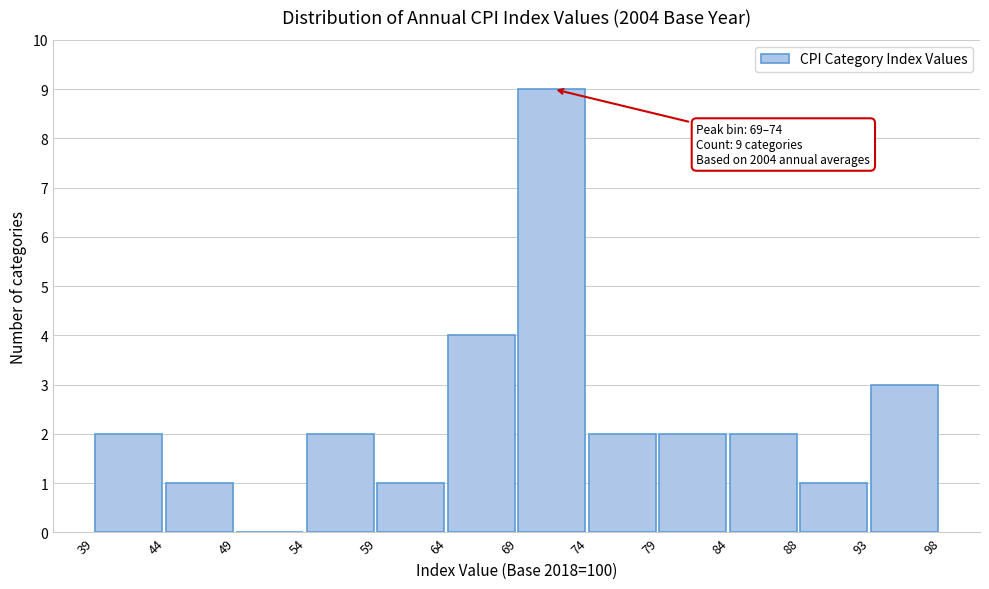

Reading left to right, extract all data points from this chart.

39=2	44=1	49=0	54=2	59=1	64=4	69=9	74=2	79=2	84=2	88=1	93=3